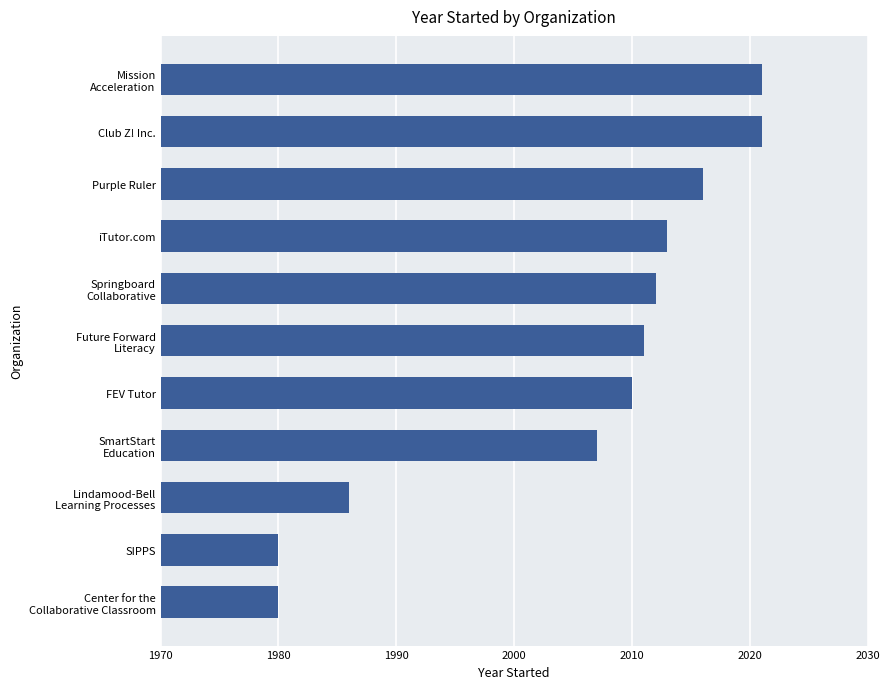

Is it true that the value at Club Z! Inc. is 2662?

False